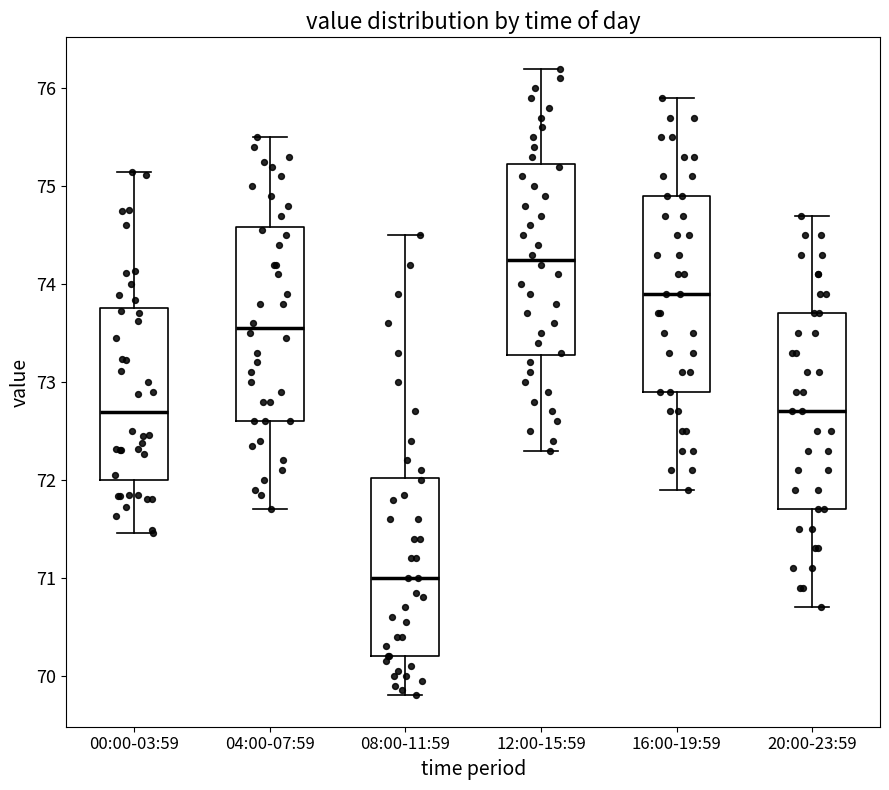

Reading left to right, read every box against the y-axis: the position of its median line, the range the box covers, and the ends of its whiskers. The values are not printed on the chart, so give them approximately, as read against the axis.

00:00-03:59: median 72.7, box 72.0 to 73.8, whiskers 71.5 to 75.1
04:00-07:59: median 73.6, box 72.6 to 74.6, whiskers 71.7 to 75.5
08:00-11:59: median 71.0, box 70.2 to 72.0, whiskers 69.8 to 74.5
12:00-15:59: median 74.3, box 73.3 to 75.2, whiskers 72.3 to 76.2
16:00-19:59: median 73.9, box 72.9 to 74.9, whiskers 71.9 to 75.9
20:00-23:59: median 72.7, box 71.7 to 73.7, whiskers 70.7 to 74.7